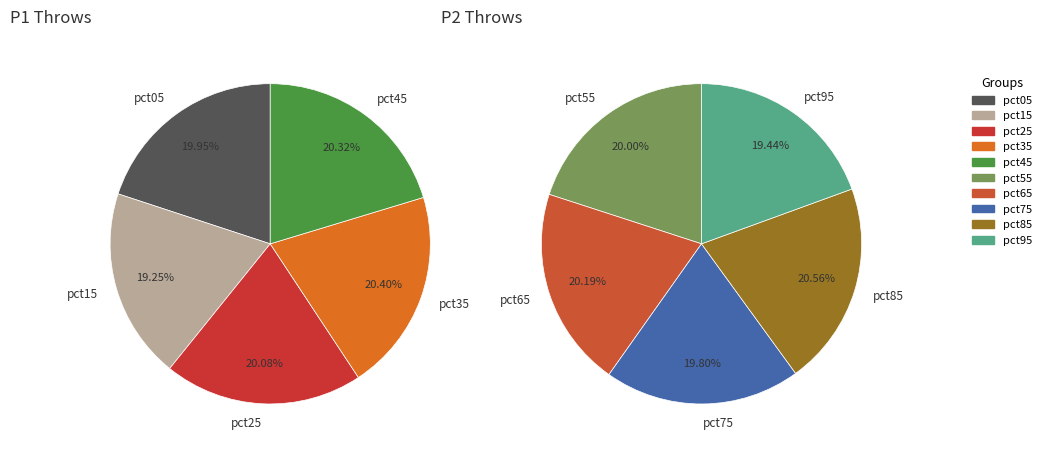

Which has a higher value, pct75 or pct05?

pct05